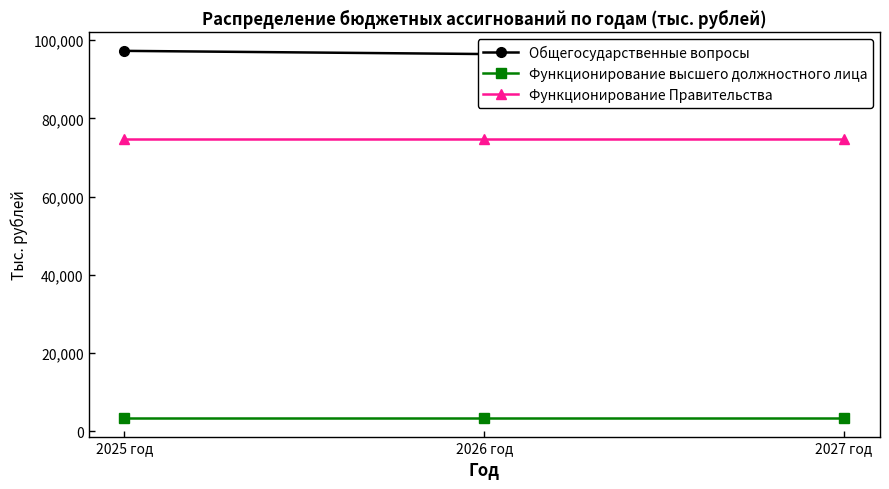

Rank the series by their average value, from lowest to highest.

Функционирование высшего должностного лица, Функционирование Правительства, Общегосударственные вопросы